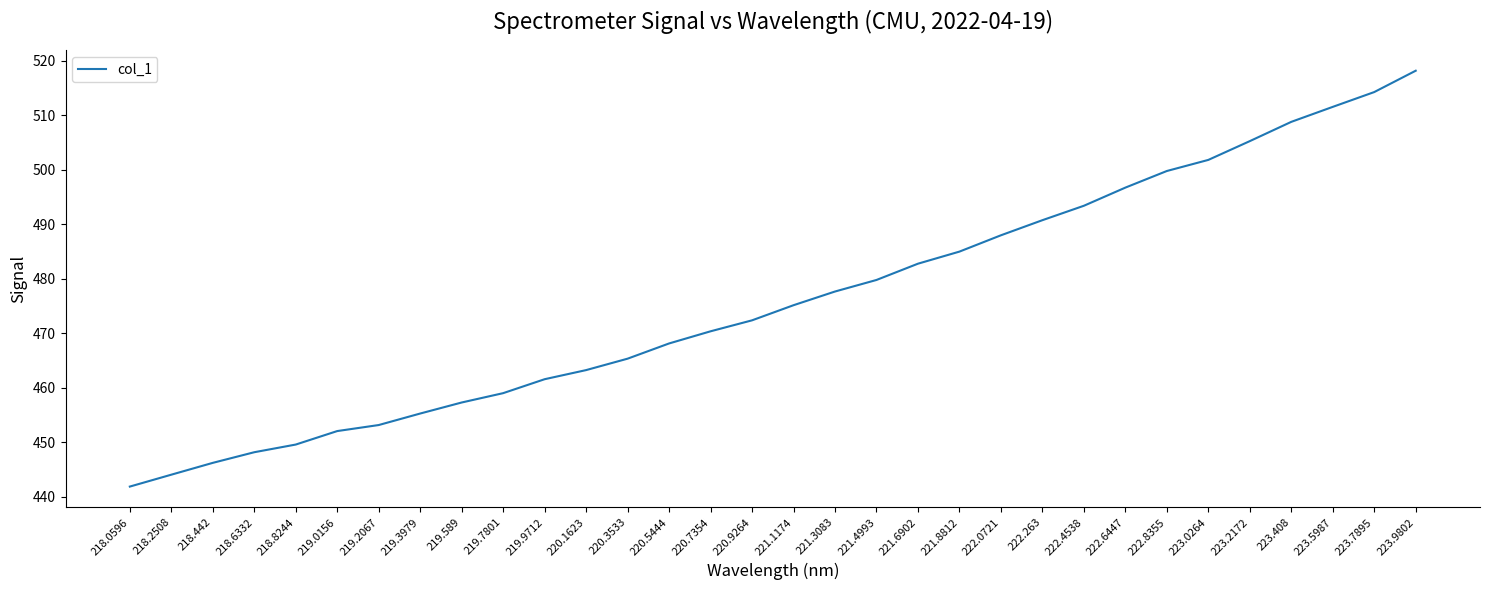

What is the difference between the maximum and minimum values?

76.3